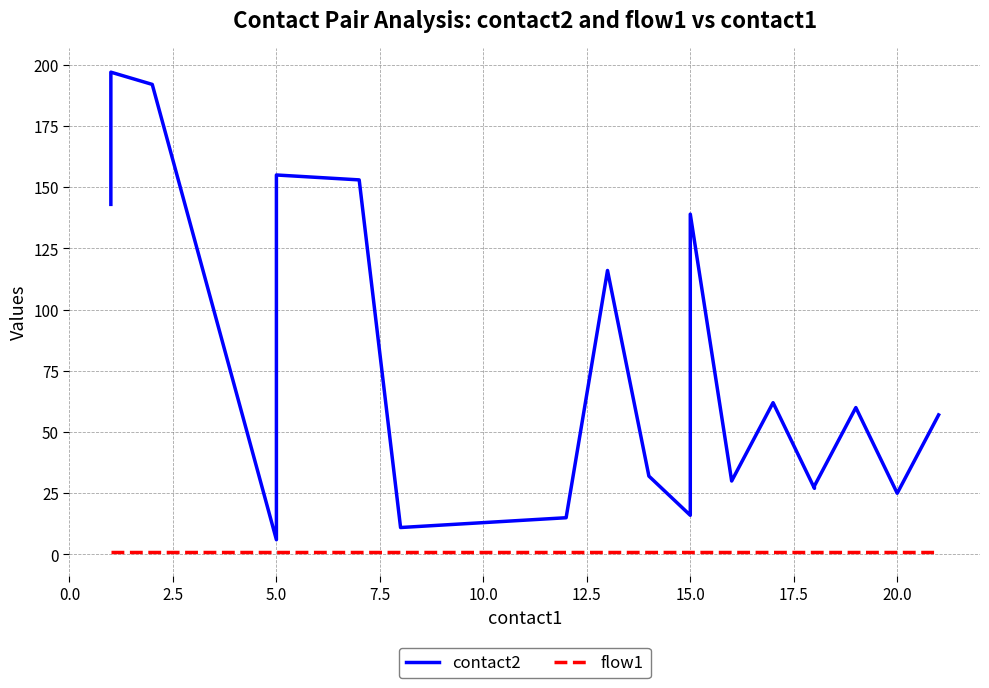

What is the sum of all flow1 values?

20